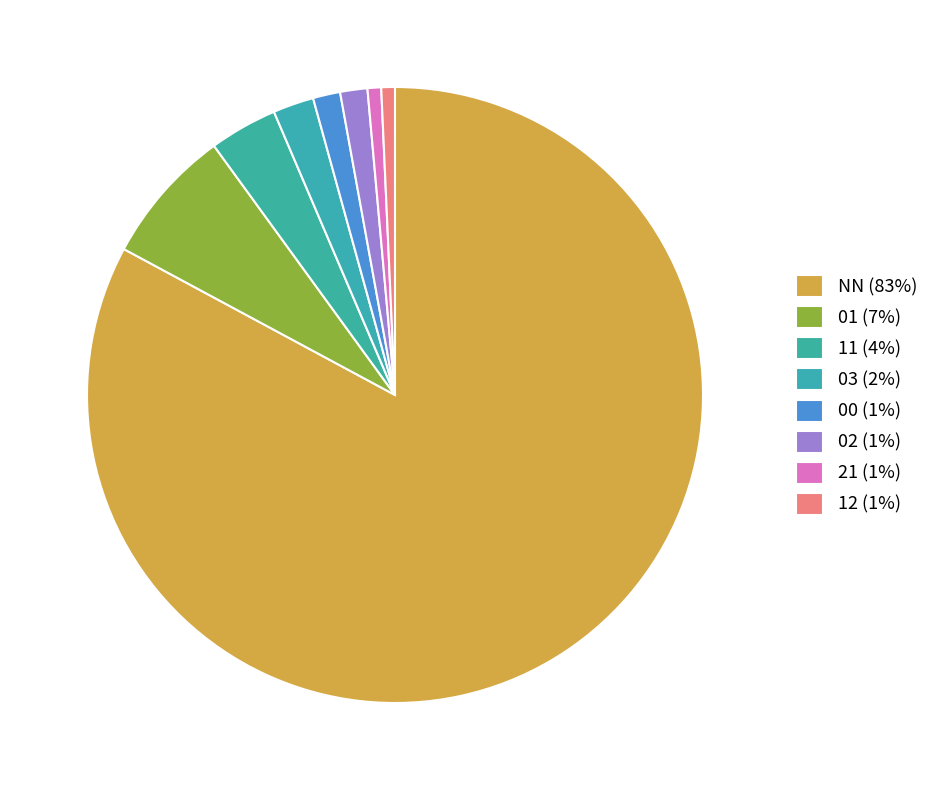

How much of the chart is everything except 02?

98.6%